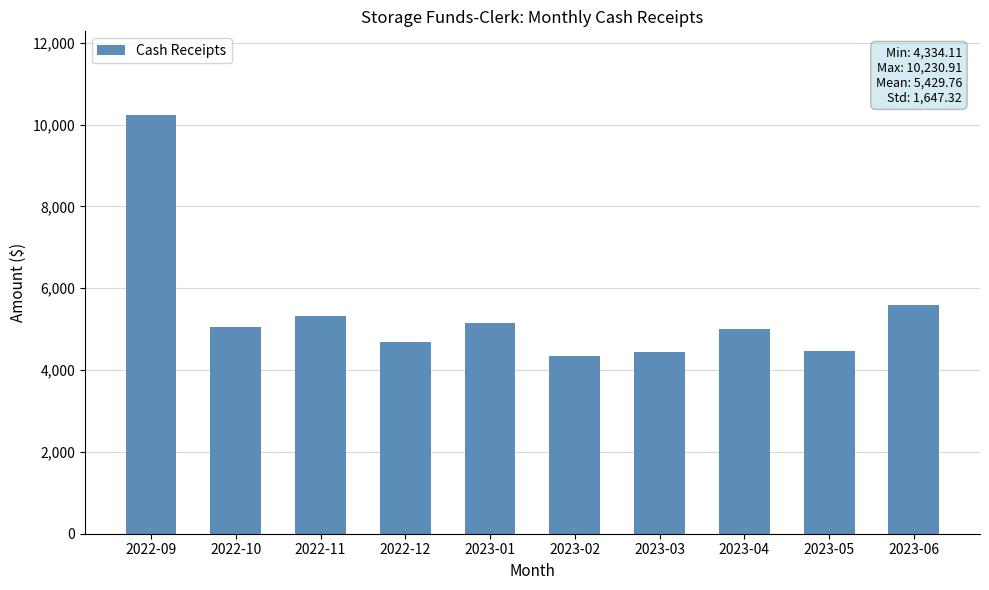

What is the value of the 5th bar from the left?

5154.8